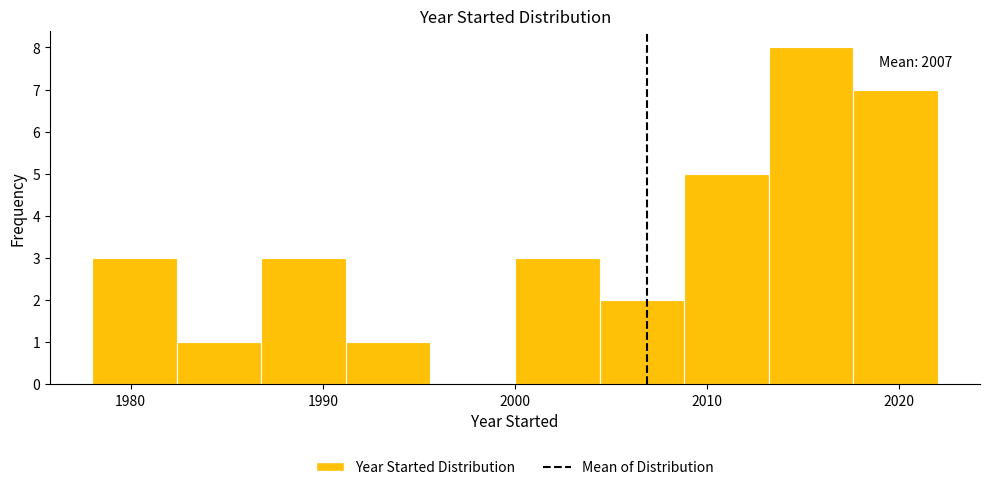

Which range on the x-axis has the tallest bar?

2013.2 to 2017.6